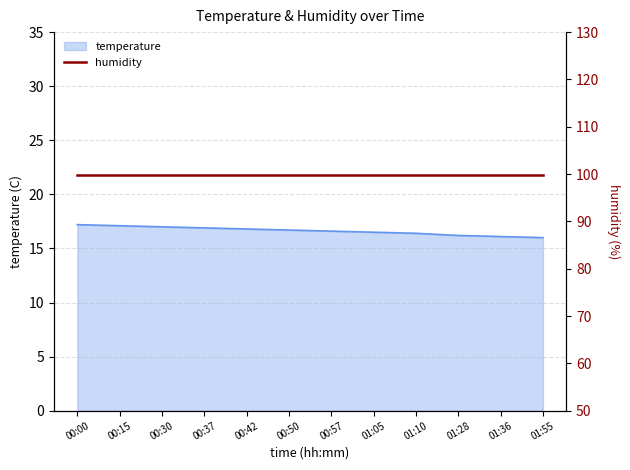

What is the smallest value displayed?

16.0